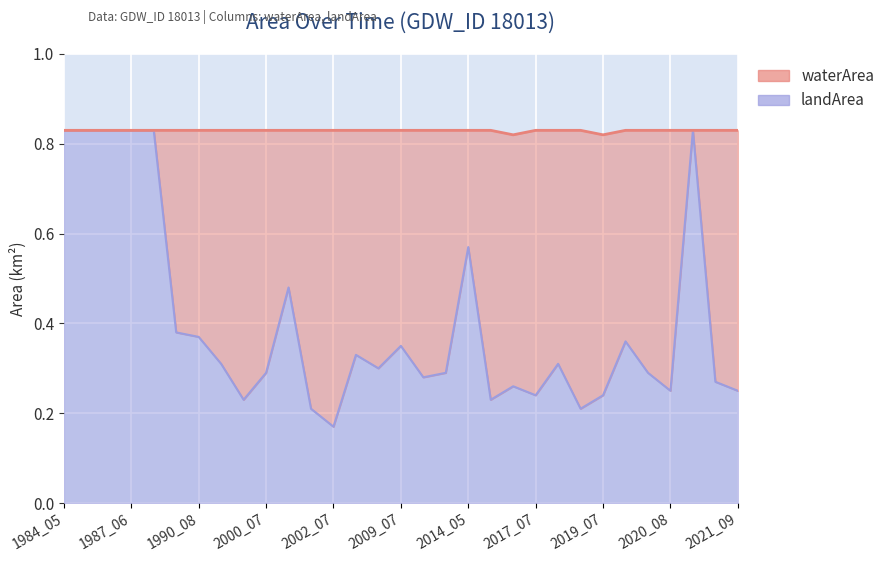

What is the difference between the maximum and minimum values?

0.7